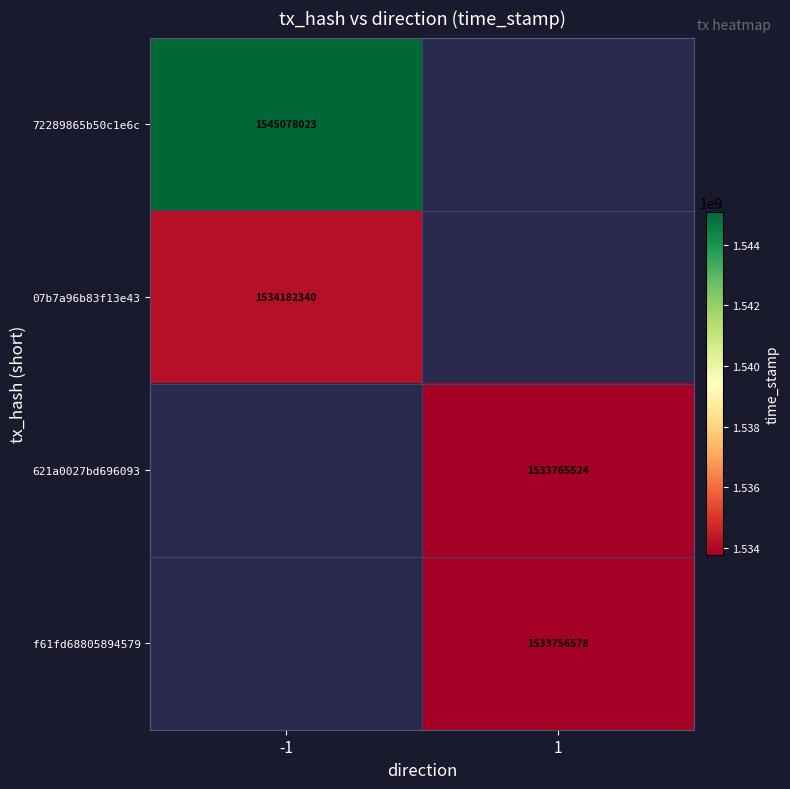

Is it true that 621a0027bd696093 equals 2319295049.1 at 1?

False